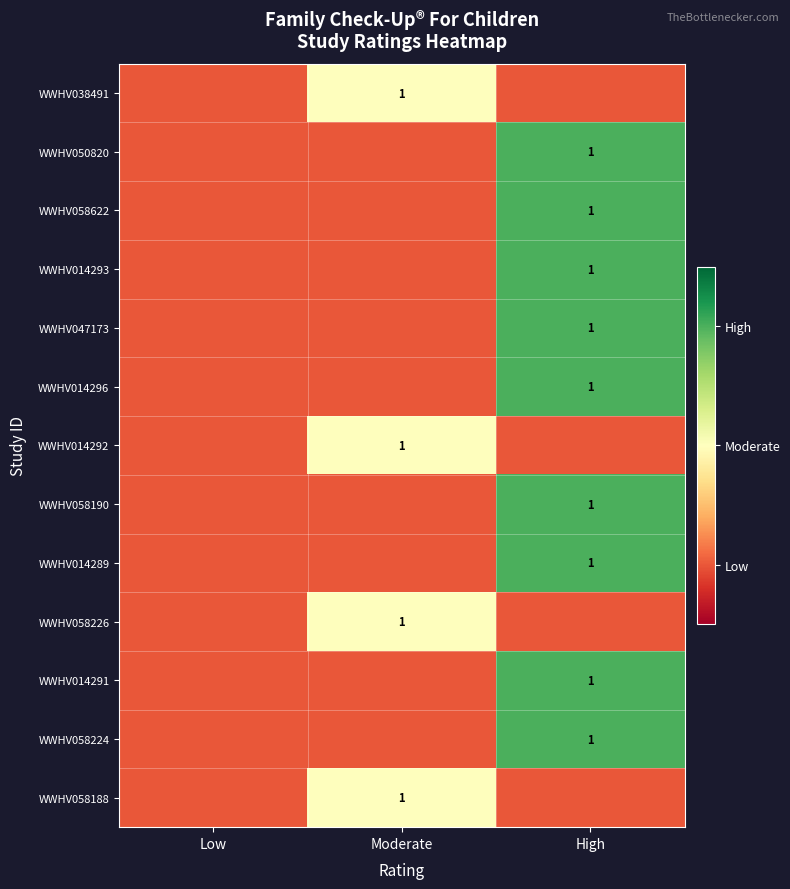

The value of WWHV014291 at High is 0. True or false?

False